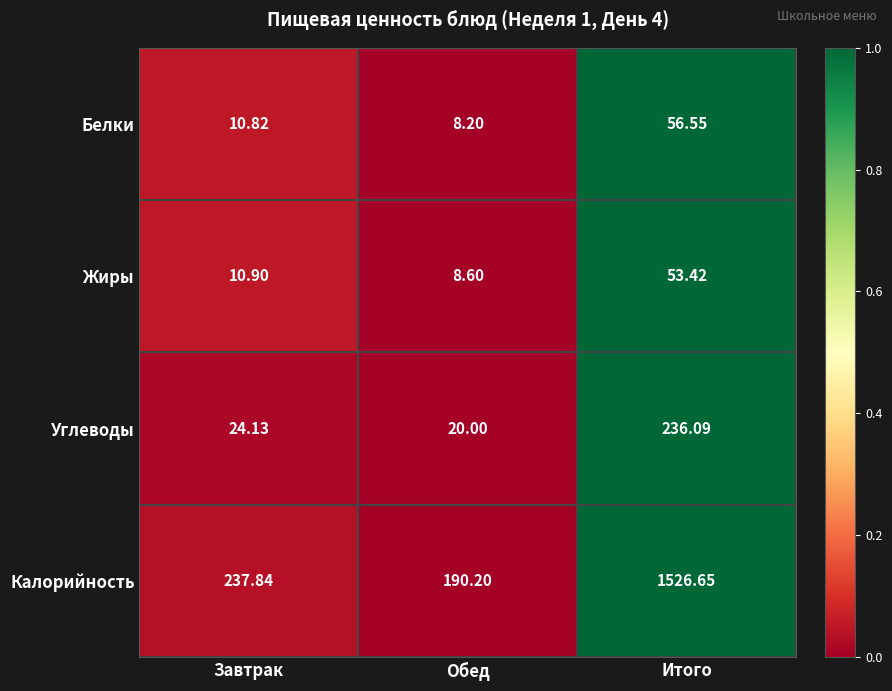

Where does the Углеводы series first go above 24?

Завтрак